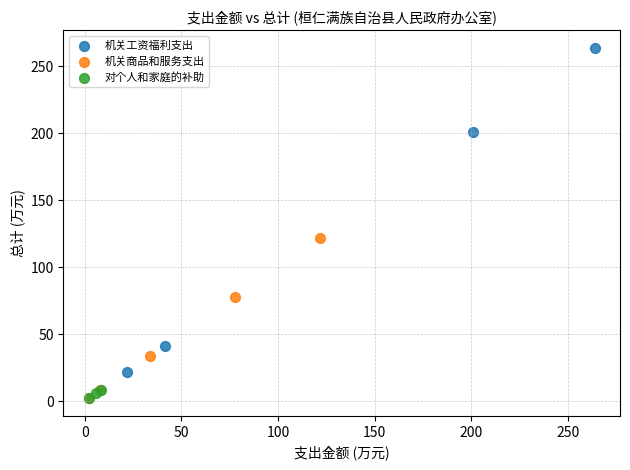

Which series has the widest spread of Y values?

机关工资福利支出